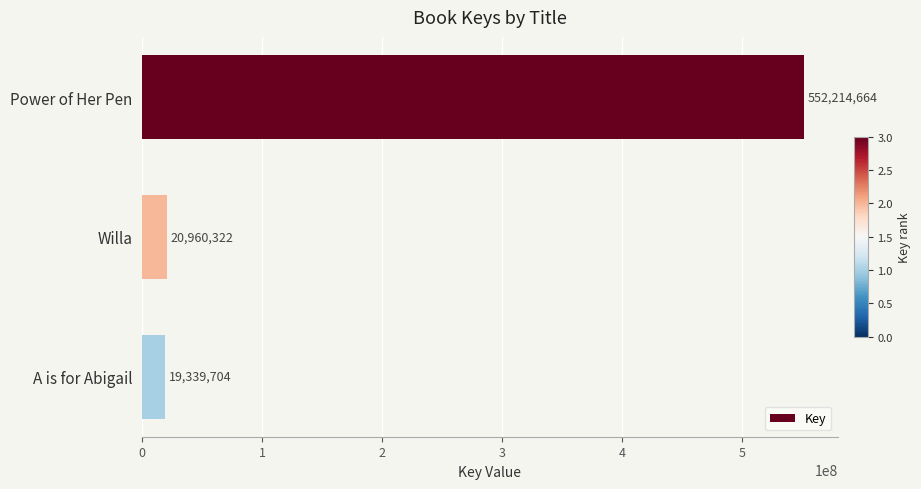

What is the ratio of the value at Willa to the value at A is for Abigail?

1.1